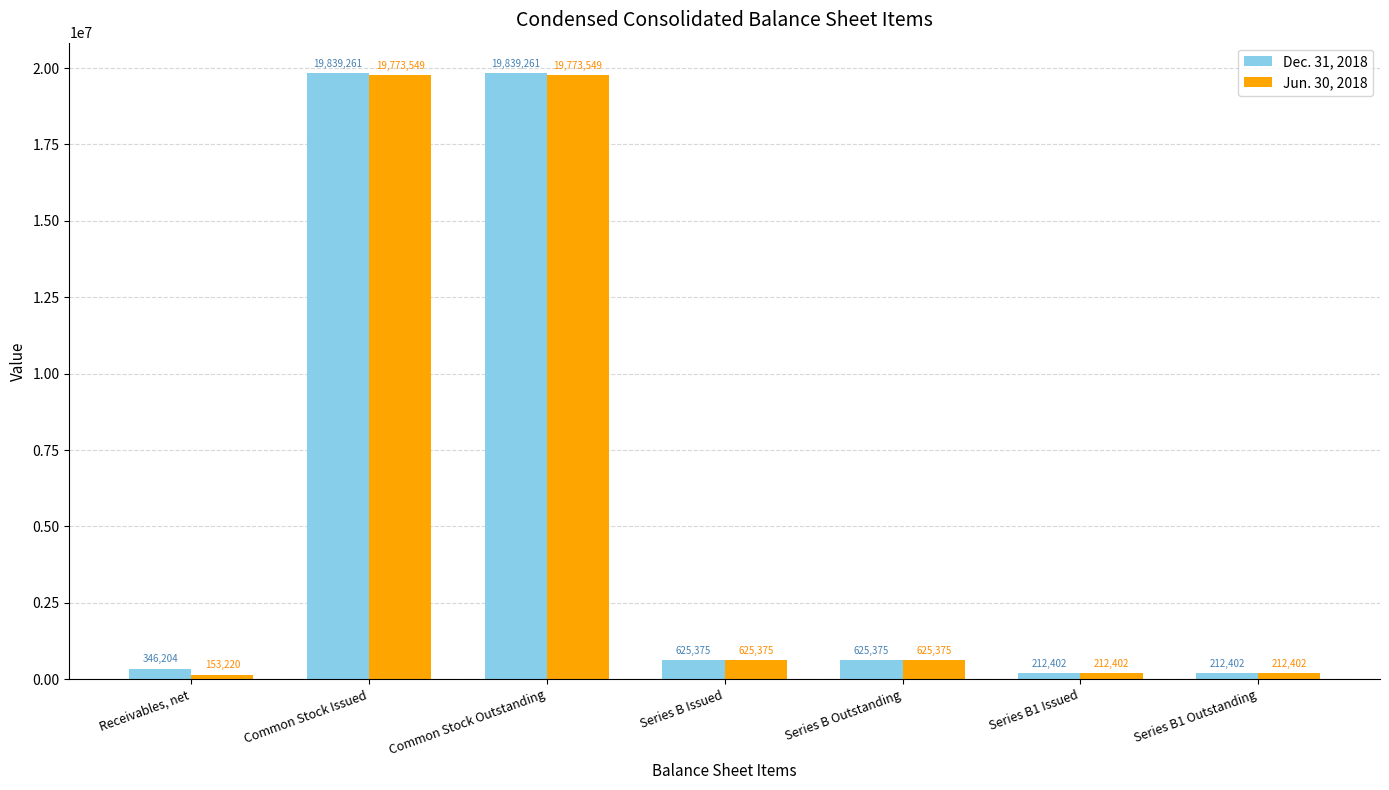

How many bars are there in total?

14